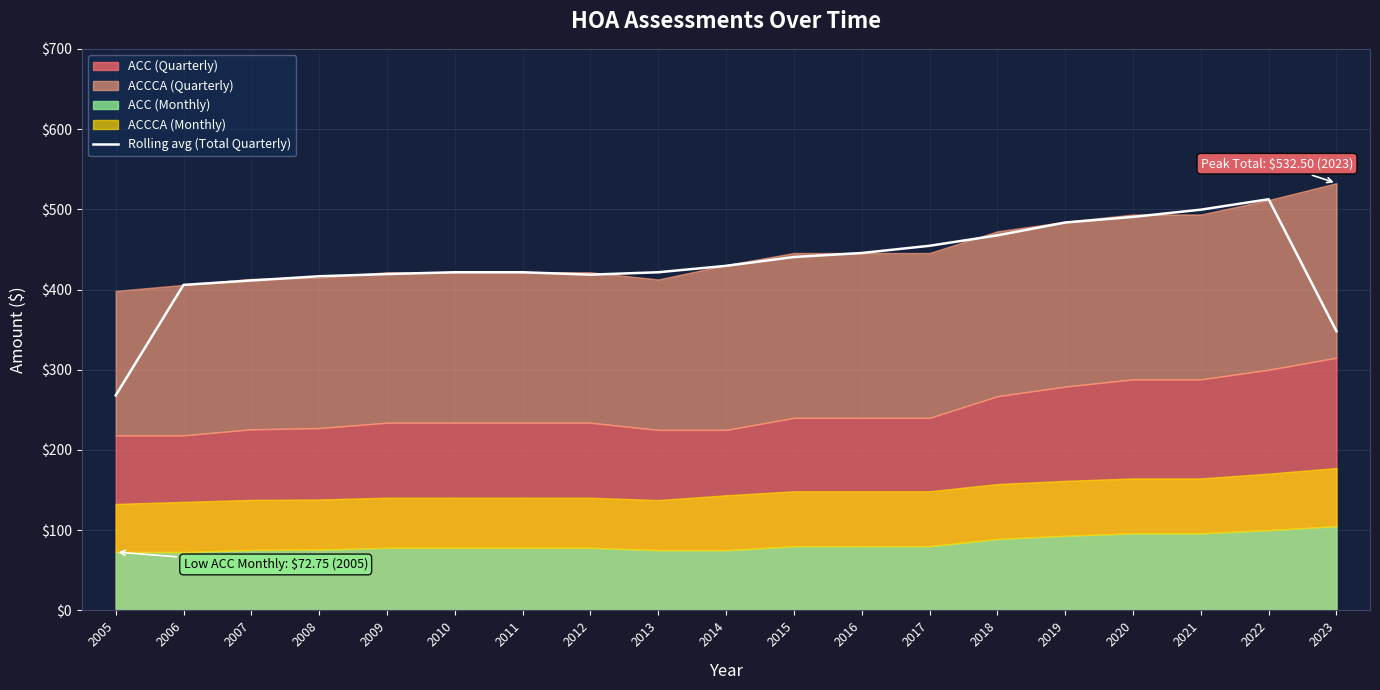

Which category has the highest value across all series?

2022